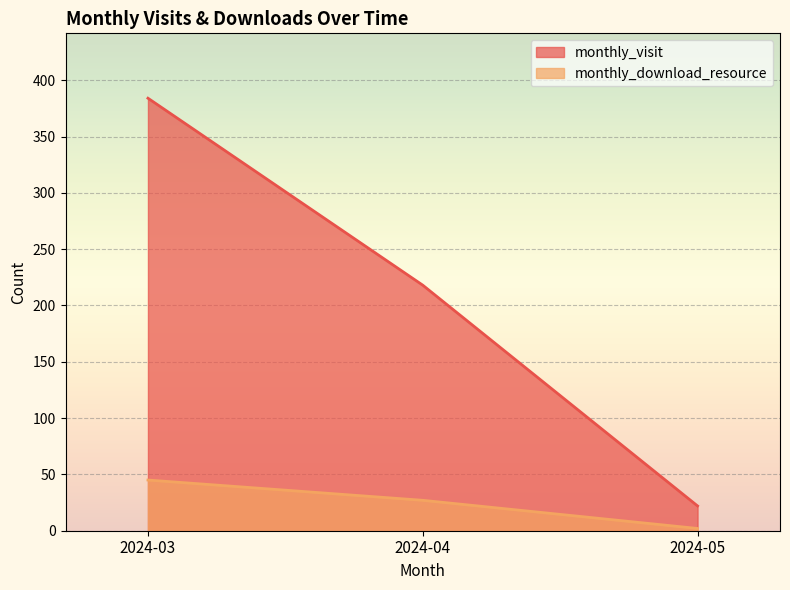

Is it true that monthly_visit equals 29 at 2024-05?

False